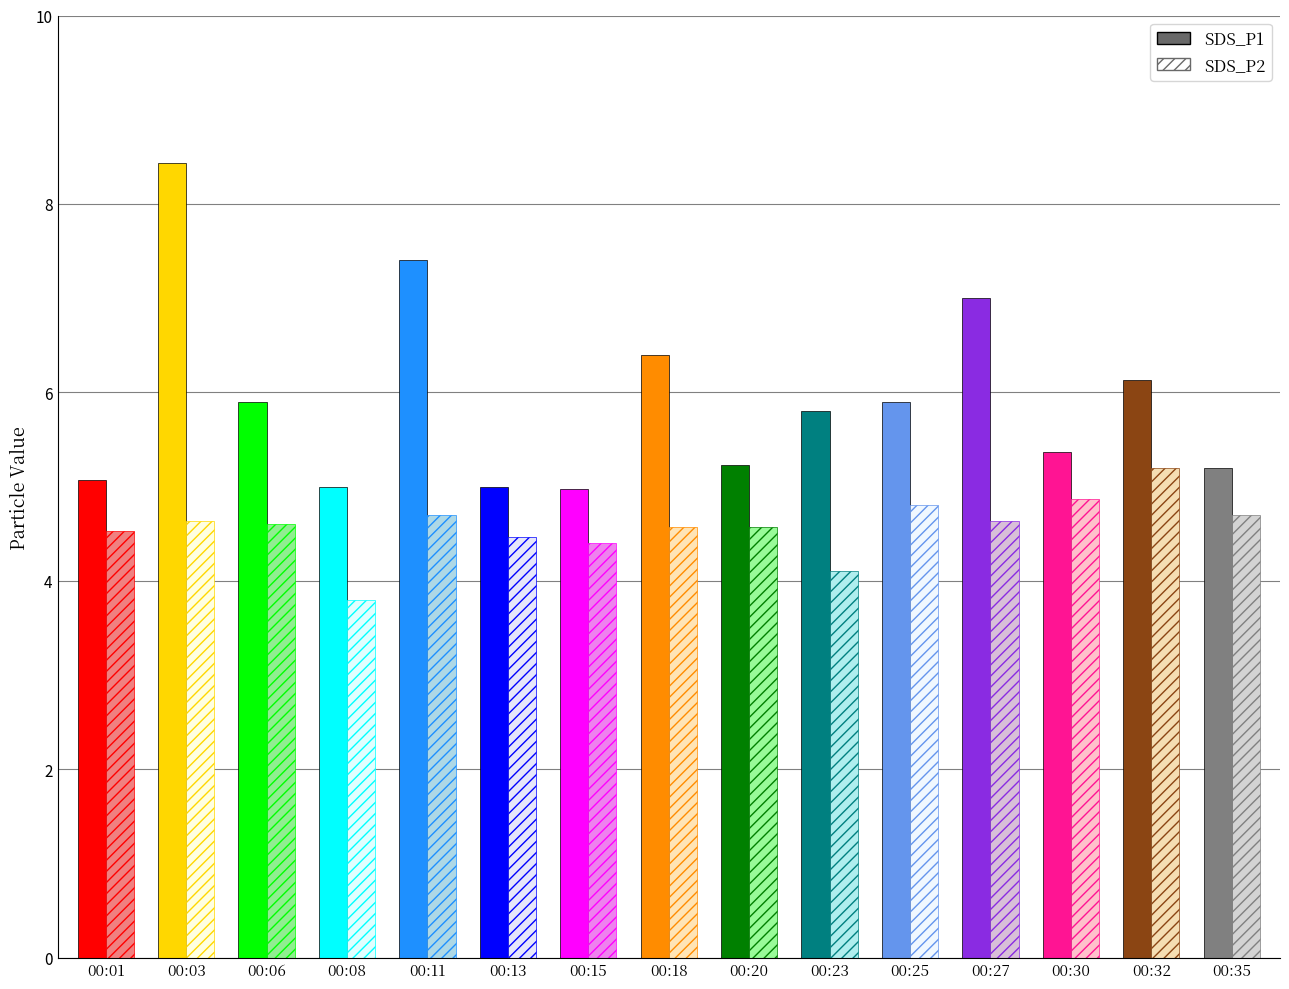

List the series in order of their peak value, highest first.

SDS_P1, SDS_P2